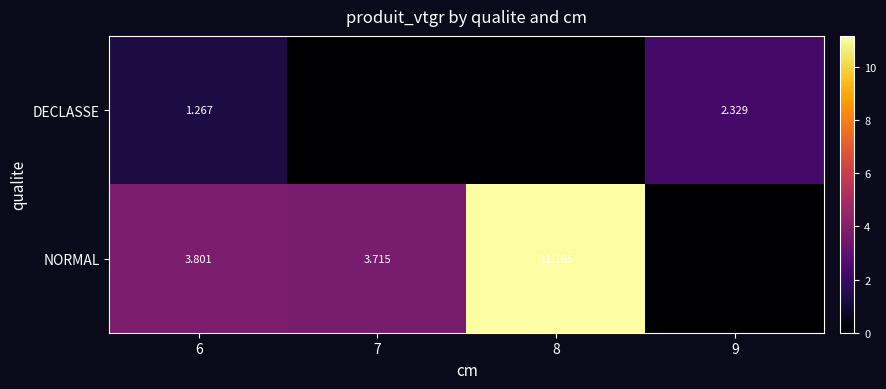

How many series are shown in this chart?

2